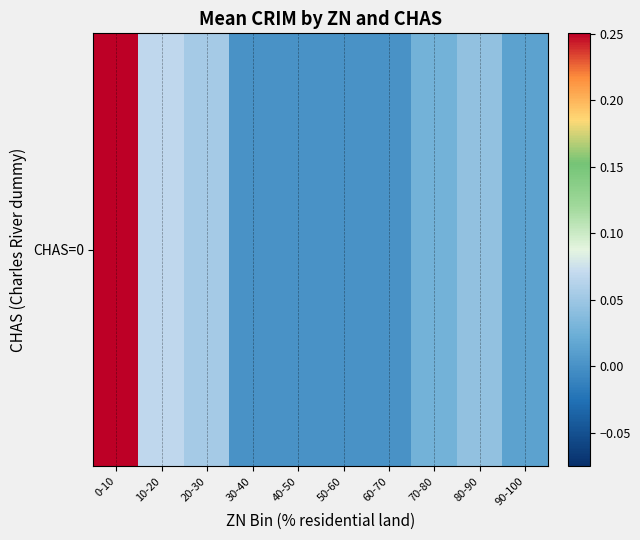

Reading right to left, what are all the values shown in this chart?

0.0	0.0	0.0	0.0	0.0	0.0	0.0	0.1	0.1	0.3